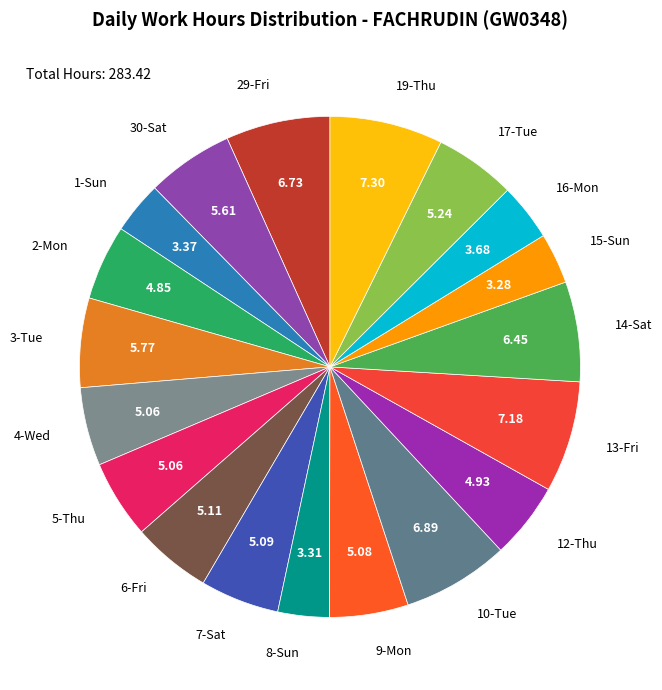

Between 3-Tue and 4-Wed, which is larger?

3-Tue